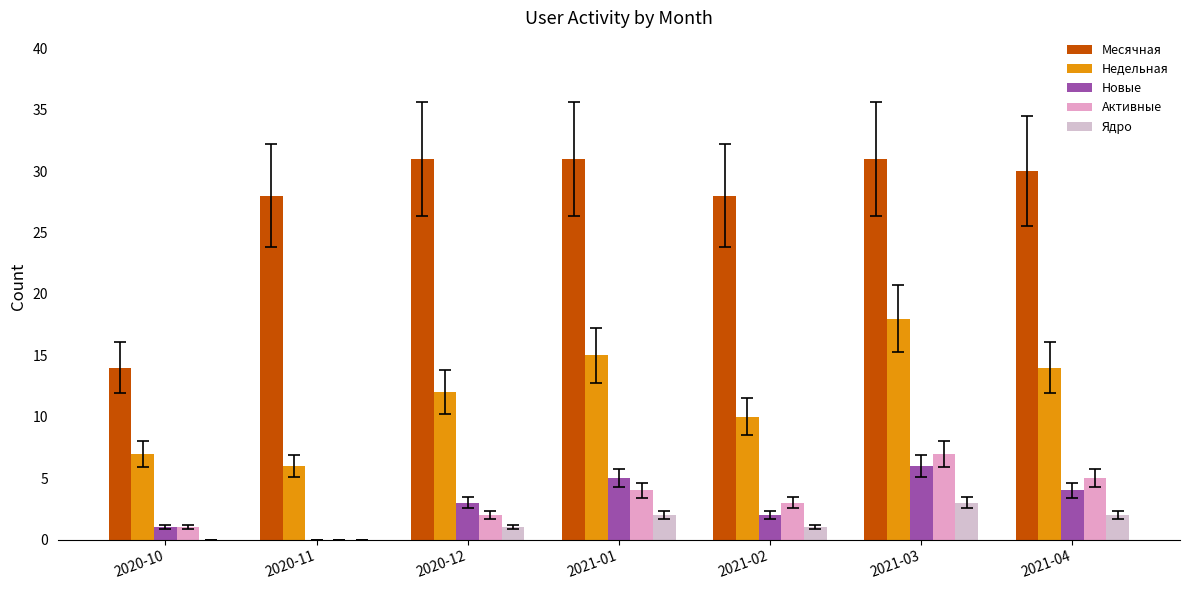

What are all the series names shown in the legend?

Месячная, Недельная, Новые, Активные, Ядро